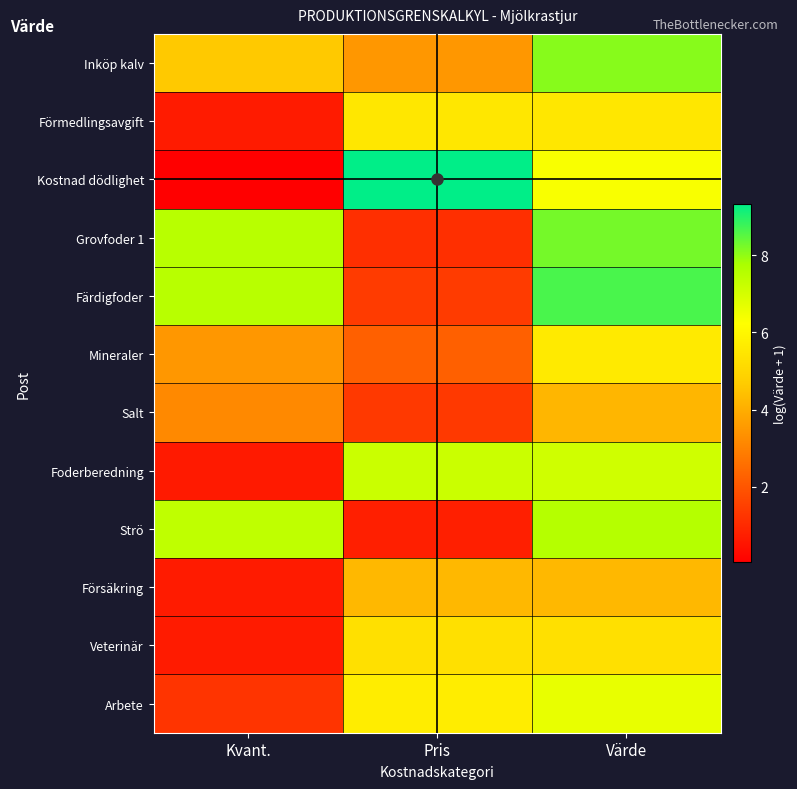

Rank the series at Pris from highest to lowest value.

Kostnad dödlighet, Foderberedning, Arbete, Förmedlingsavgift, Veterinär, Försäkring, Inköp kalv, Mineraler, Färdigfoder, Salt, Grovfoder 1, Strö